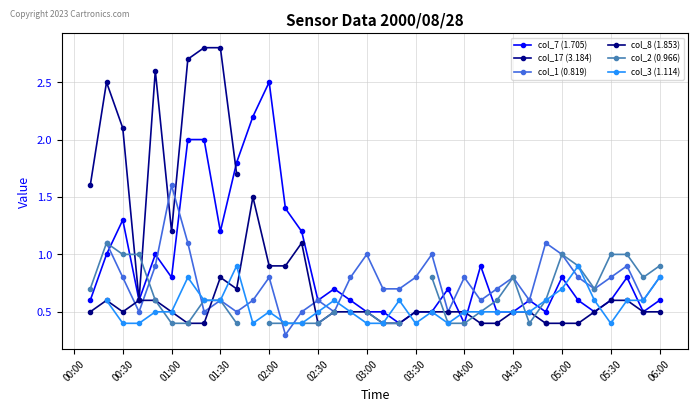

Count the col_3 (1.114) values in the range 0 to 1.

35